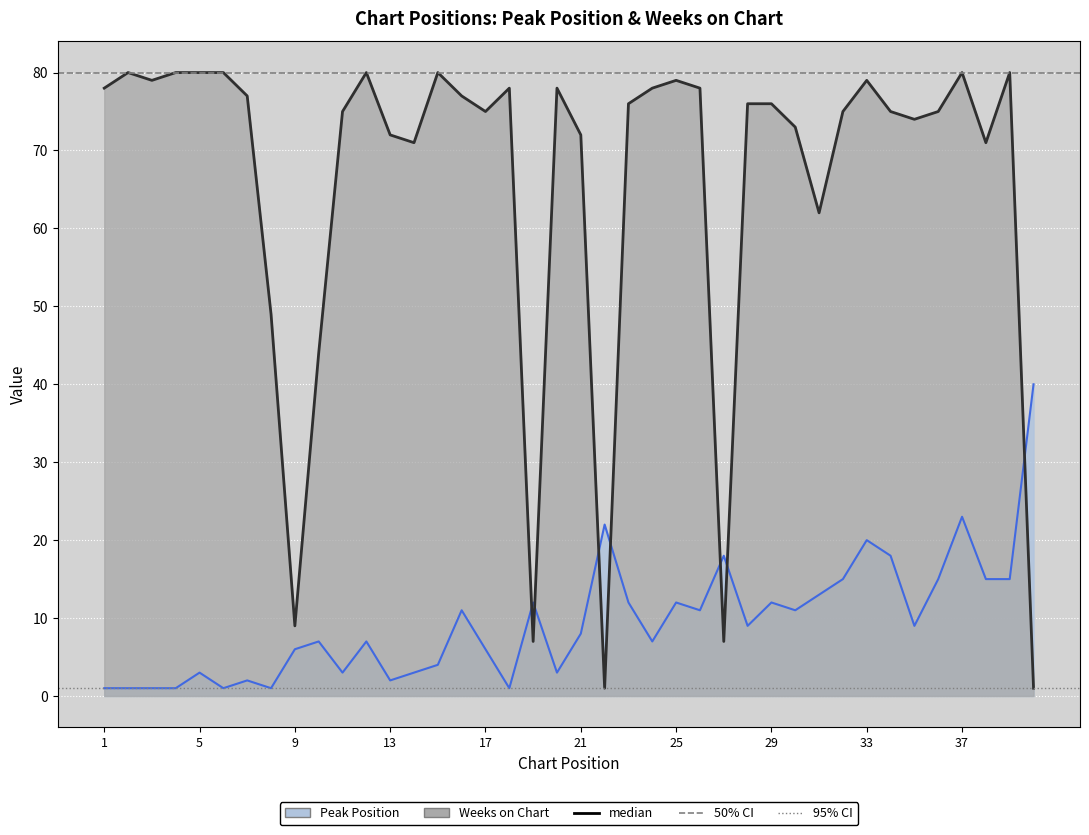

Reading left to right, transcribe all the data shown in this chart.

Peak Position: 1	1	1	1	3	1	2	1	6	7	3	7	2	3	4	11	6	1	12	3	8	22	12	7	12	11	18	9	12	11	13	15	20	18	9	15	23	15	15	40
Weeks on Chart: 78	80	79	80	80	80	77	49	9	44	75	80	72	71	80	77	75	78	7	78	72	1	76	78	79	78	7	76	76	73	62	75	79	75	74	75	80	71	80	1